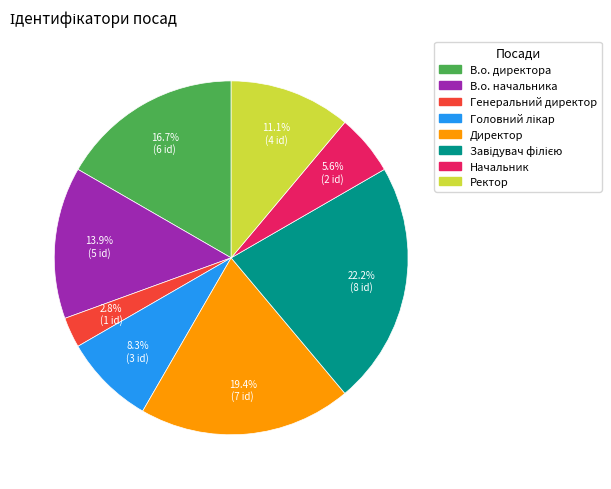

Is there any slice that represents more than half of the pie?

No